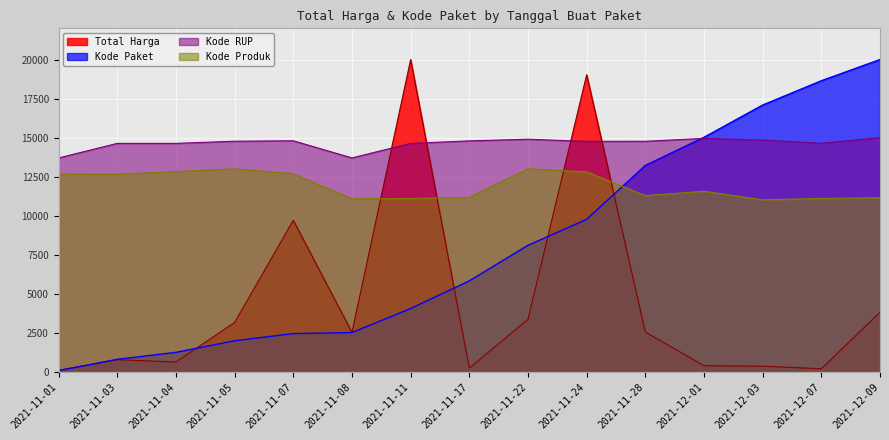

What is the approximate value of Kode Produk at 2021-12-07?

11099.1